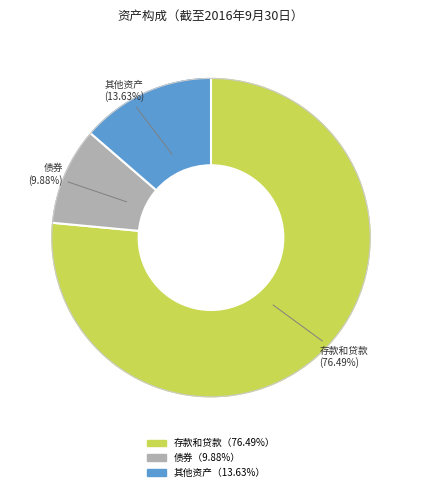

Is there a majority slice in this chart?

Yes